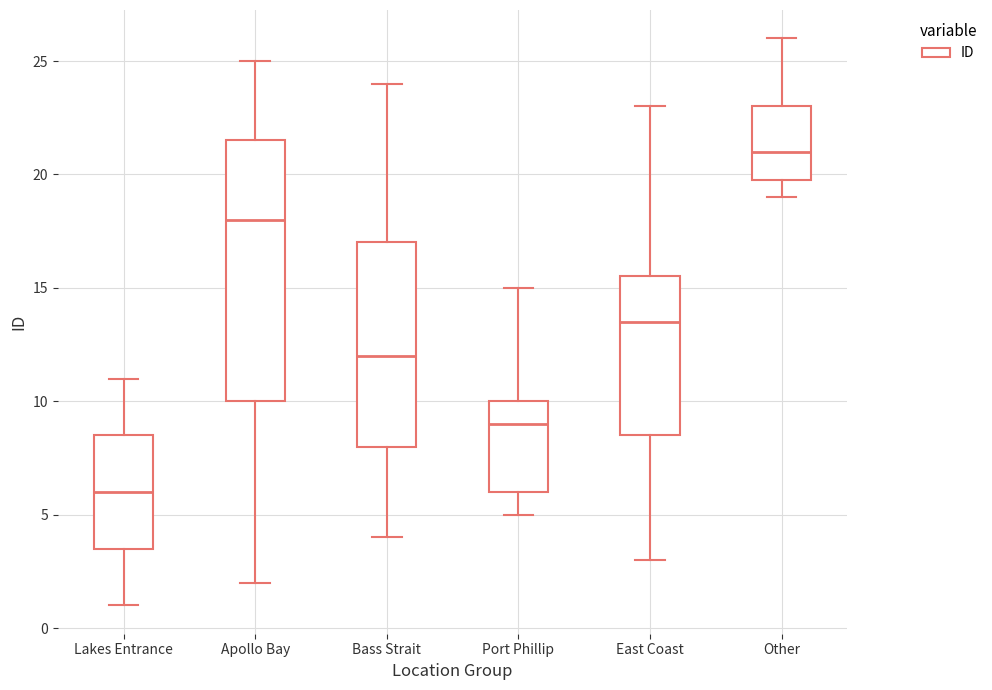

Which box has the highest median line?

Other